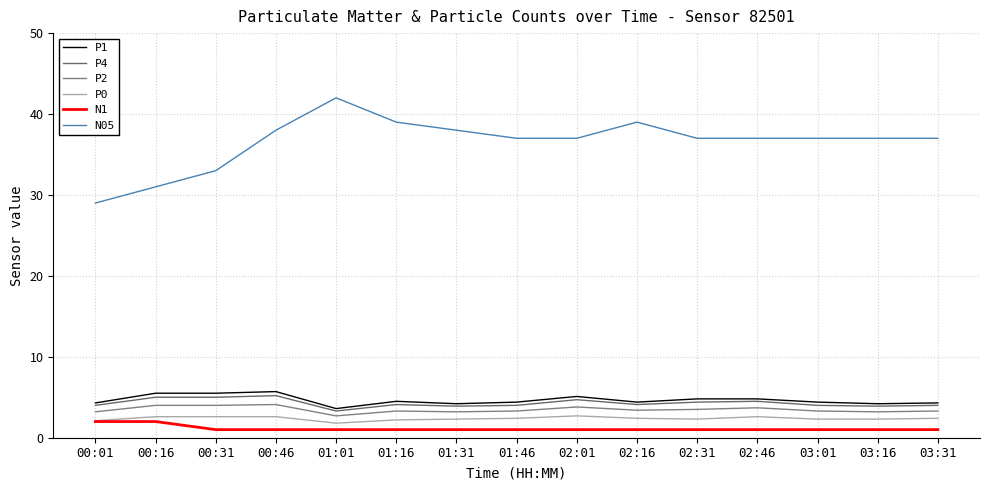

Rank the series at 02:46 from lowest to highest value.

N1, P0, P2, P4, P1, N05